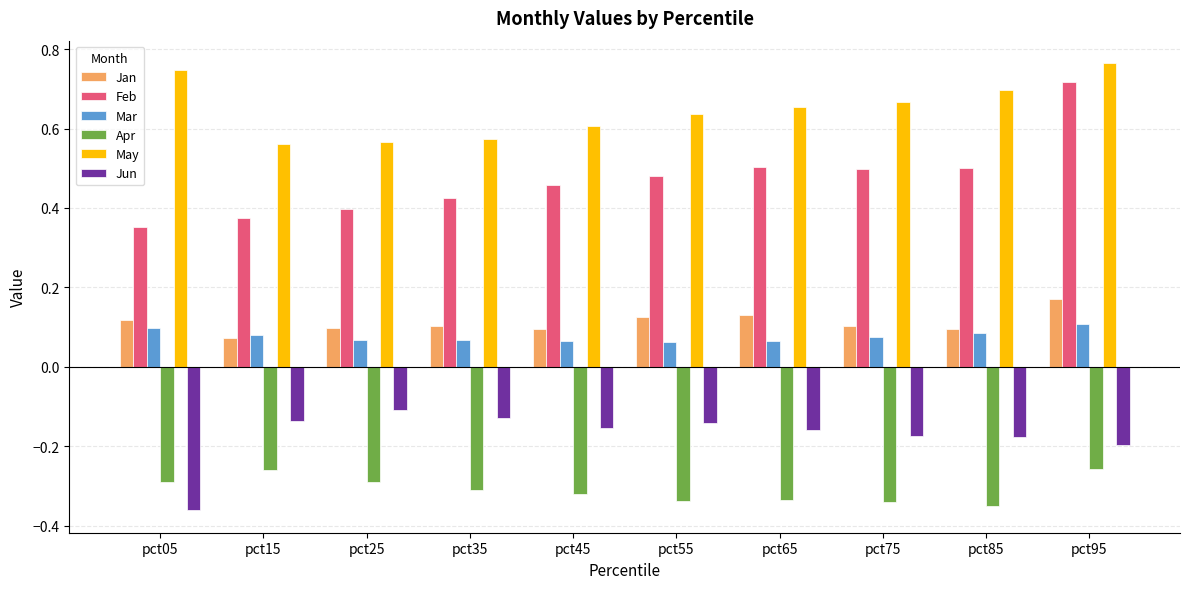

What is the sum of the Jan values at pct55 and pct95?

0.3